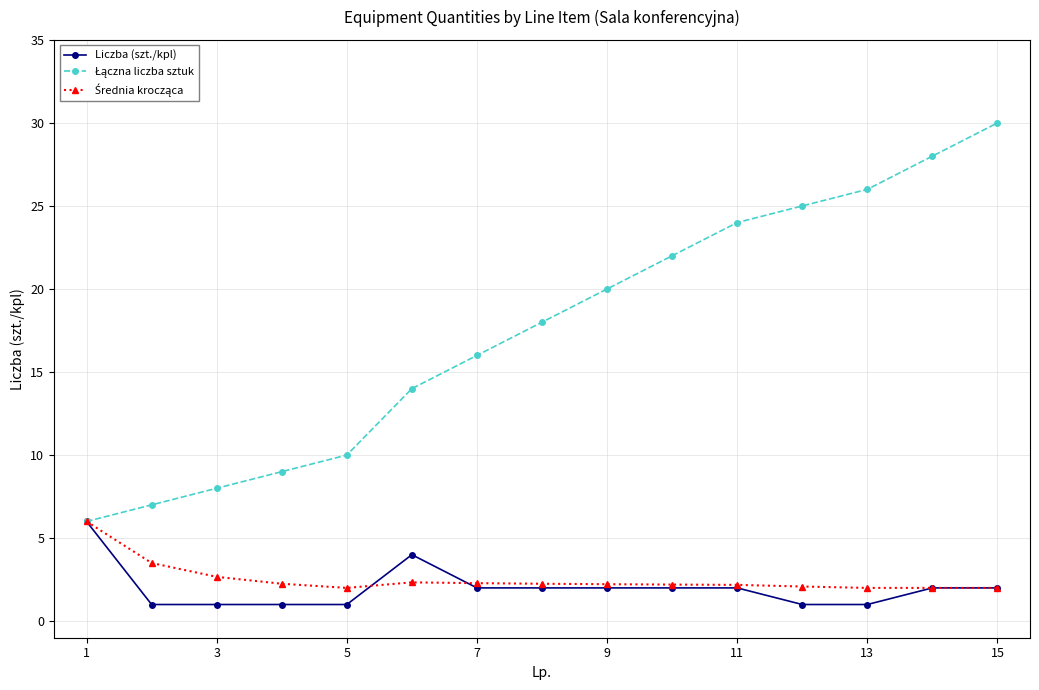

What is the value of the Liczba (szt./kpl) point at the 15th from the left?

2.0